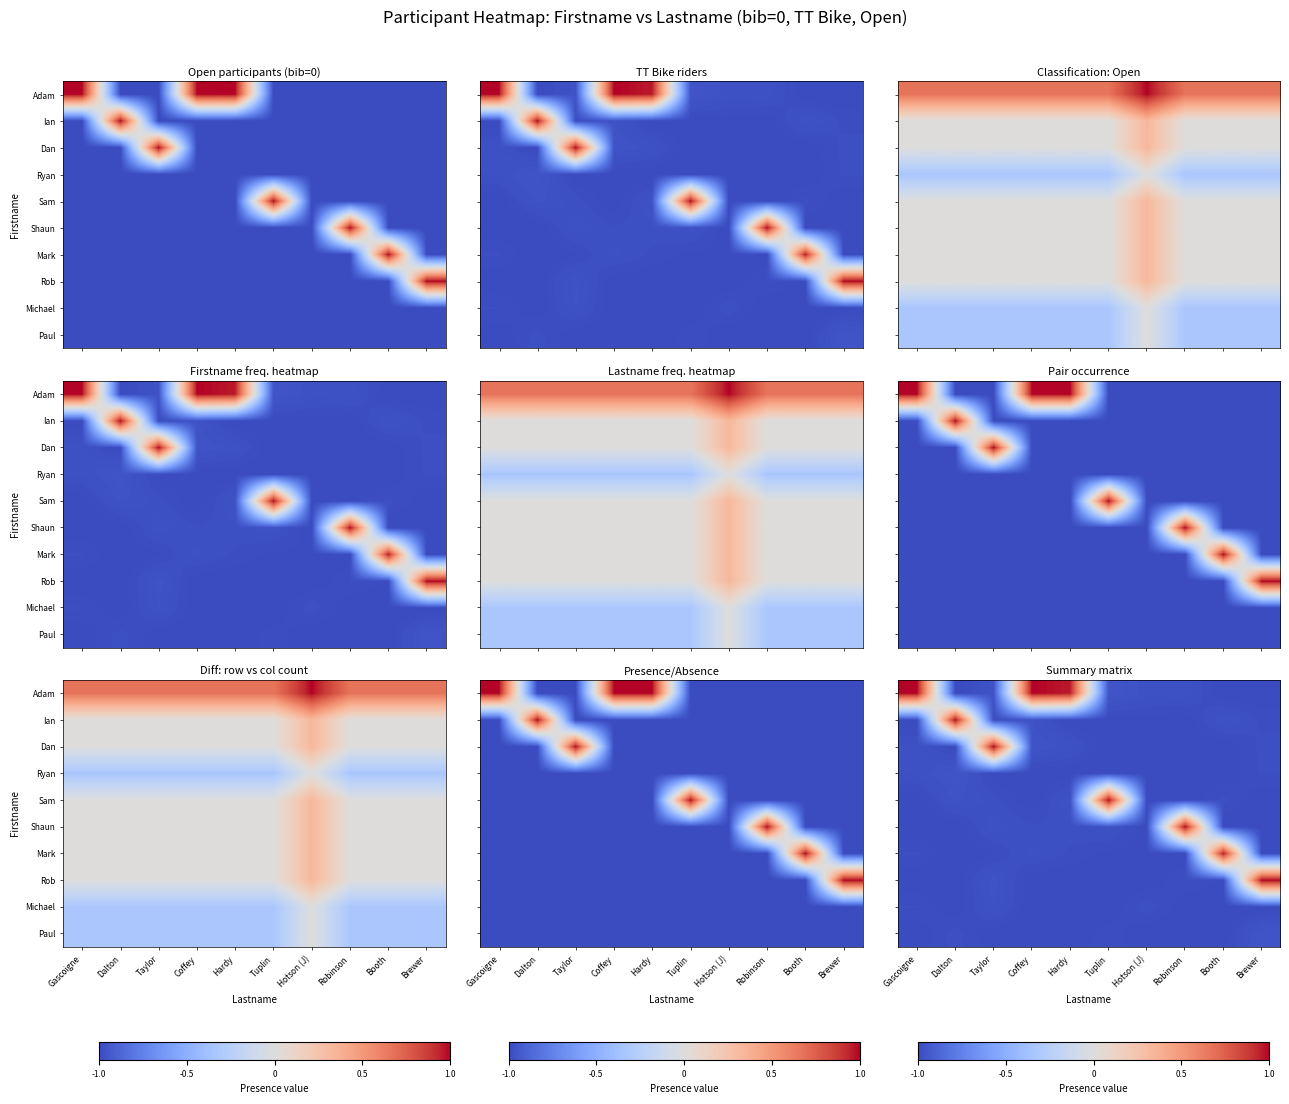

True or false: Mark has a value of -1.0 at Dalton.

True